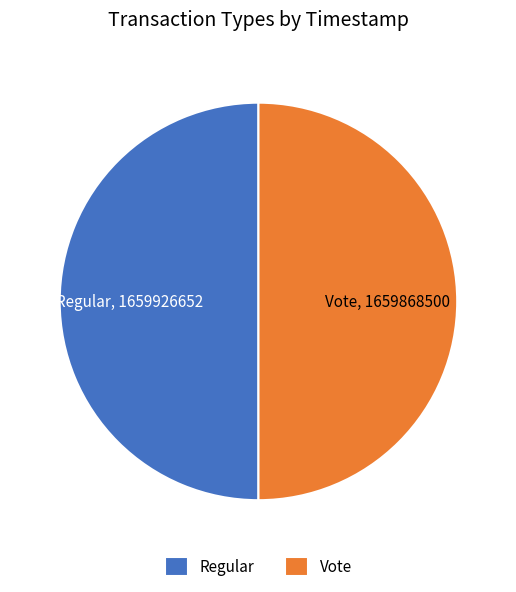

Do Vote and Regular together represent more than half of the pie?

Yes